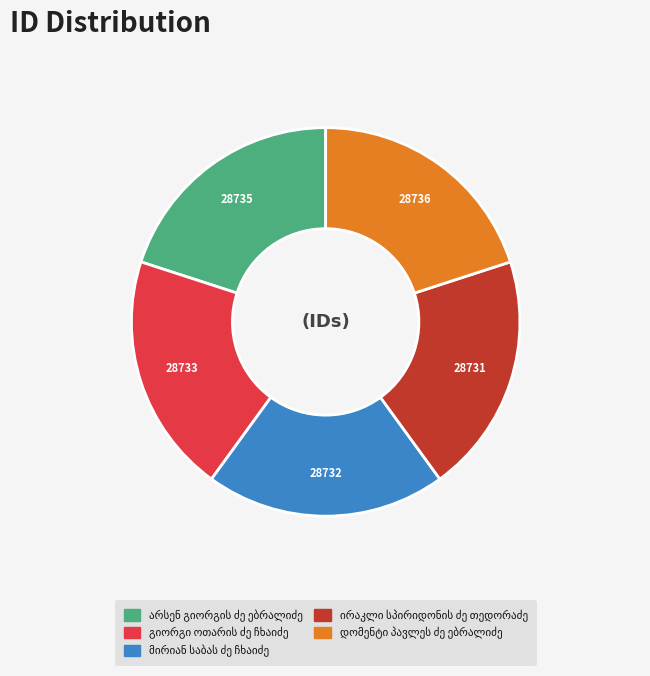

Is there any slice that represents more than half of the pie?

No